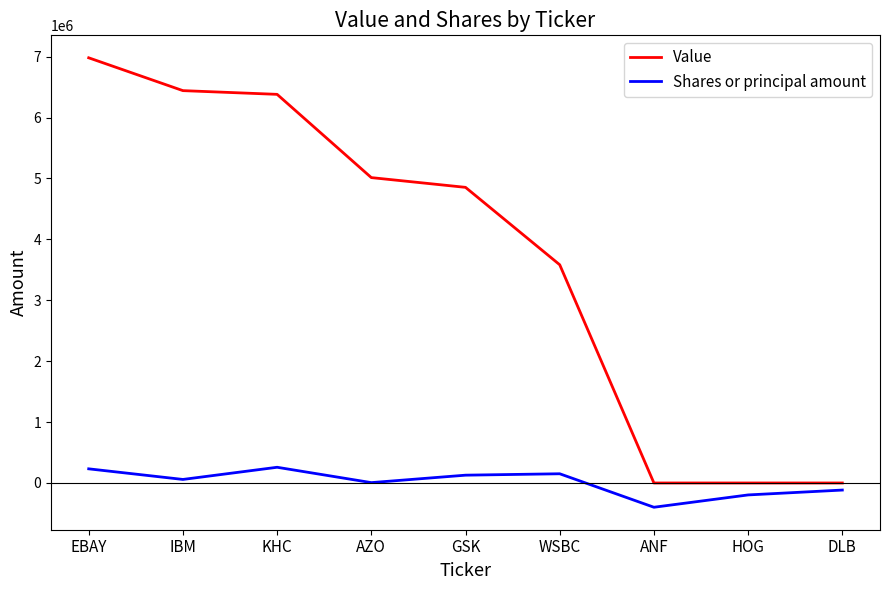

List the series in order of their peak value, lowest first.

Shares or principal amount, Value